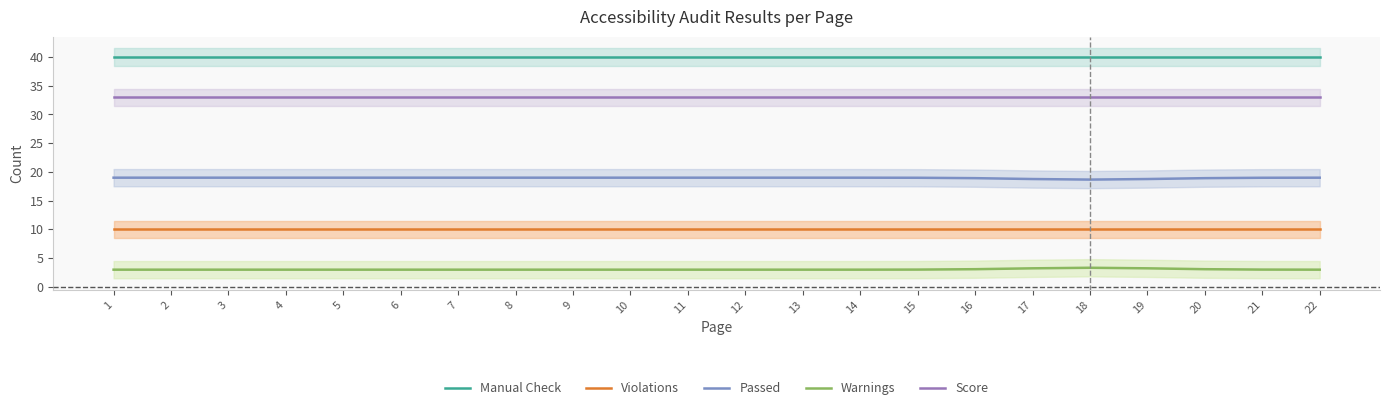

What is the sum of all Passed values?

417.0